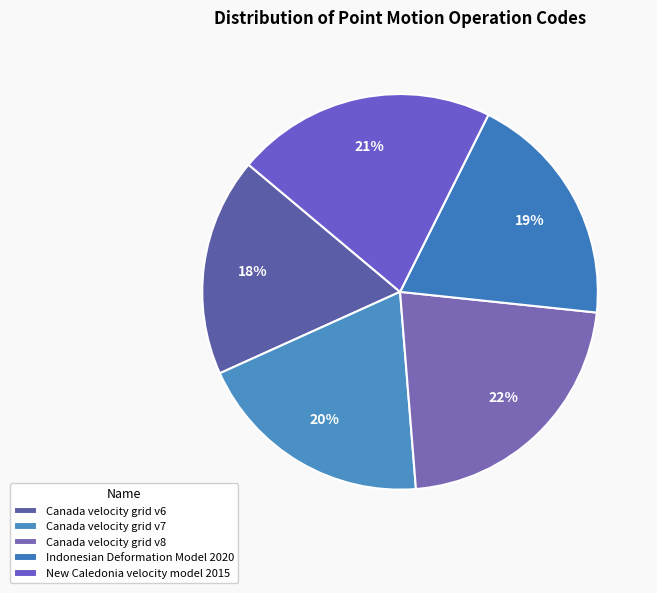

To the nearest percent, what portion does Canada velocity grid v7 represent?

20%